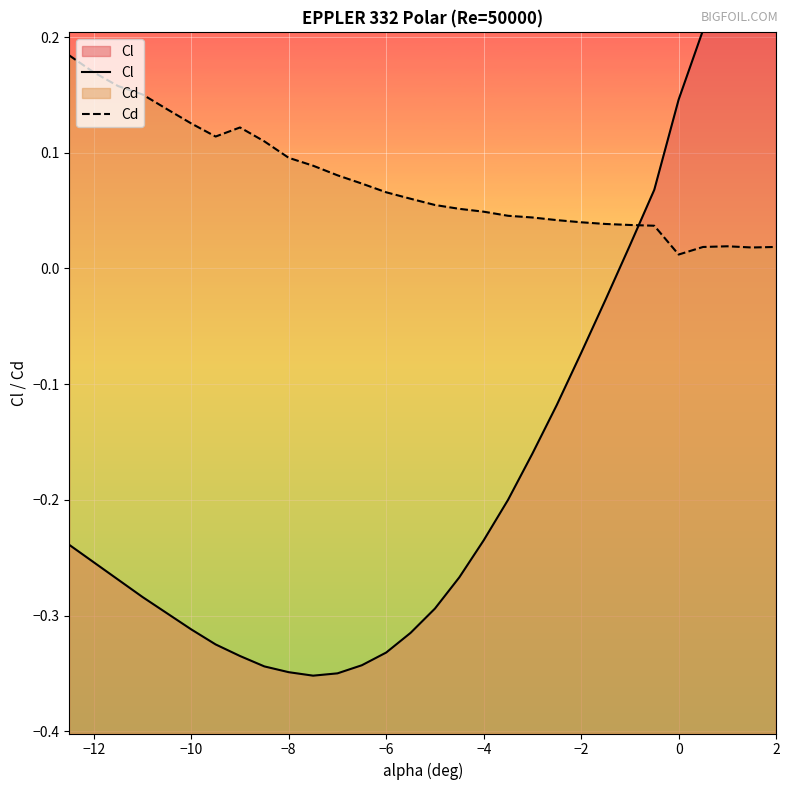

Is it true that Cl equals 0.2 at 0?

False